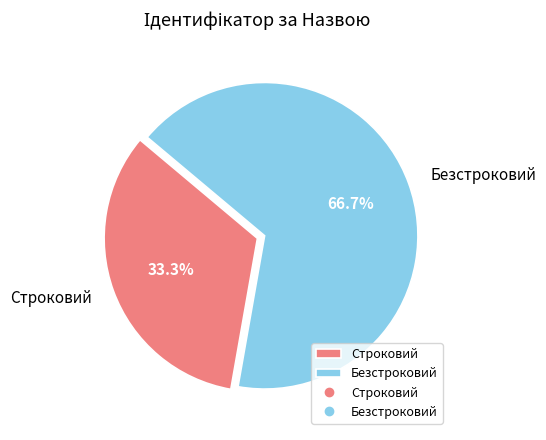

How many segments does this pie chart have?

2